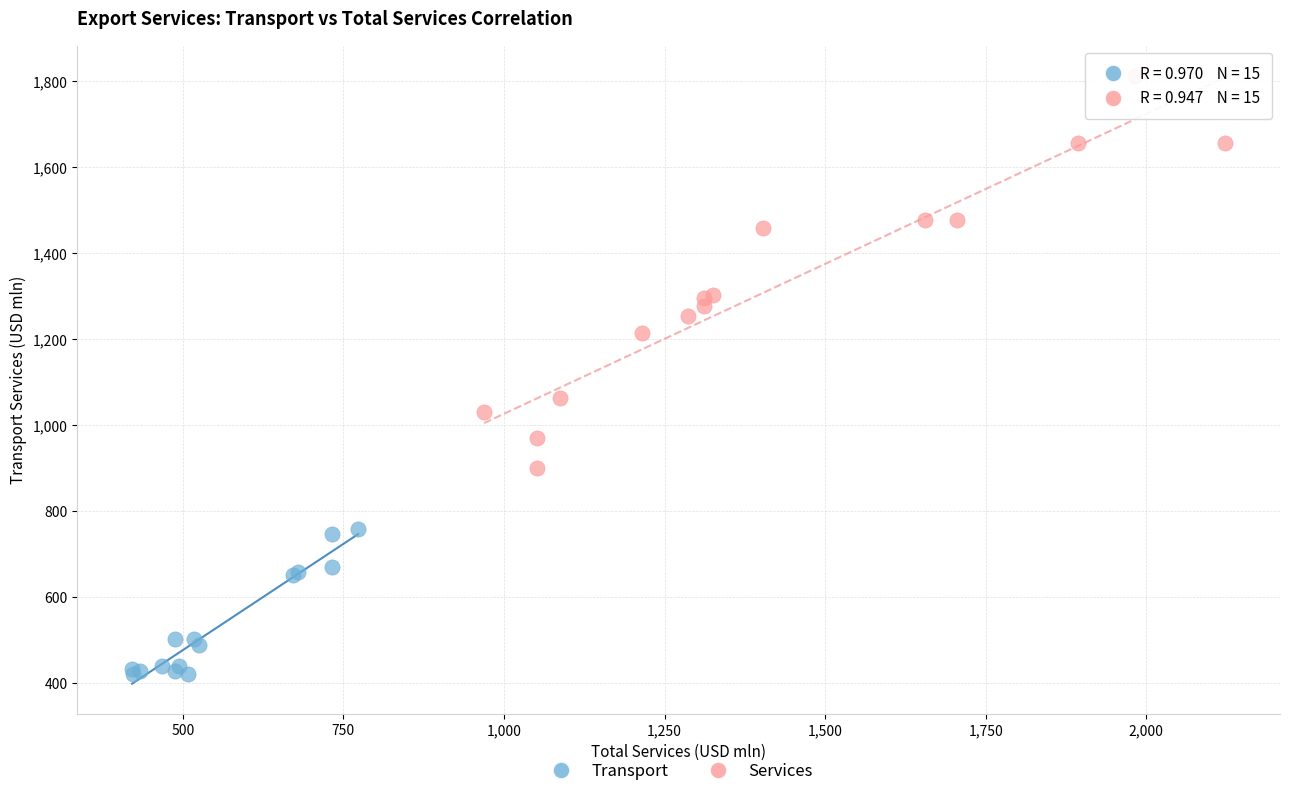

Which series reaches the maximum Y coordinate?

Services